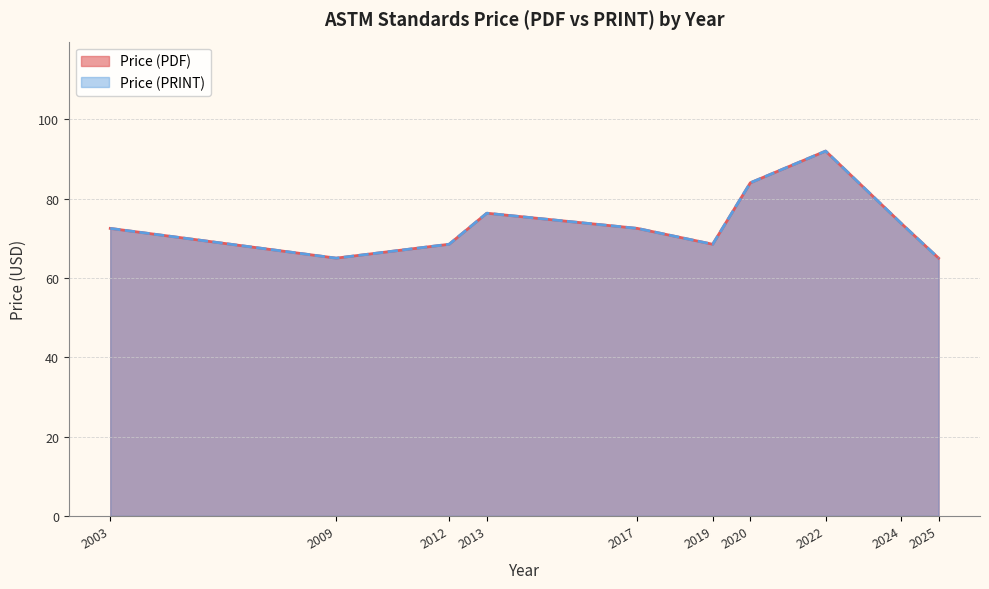

Read the Price (PRINT) value at 2017, to the nearest 5.

70